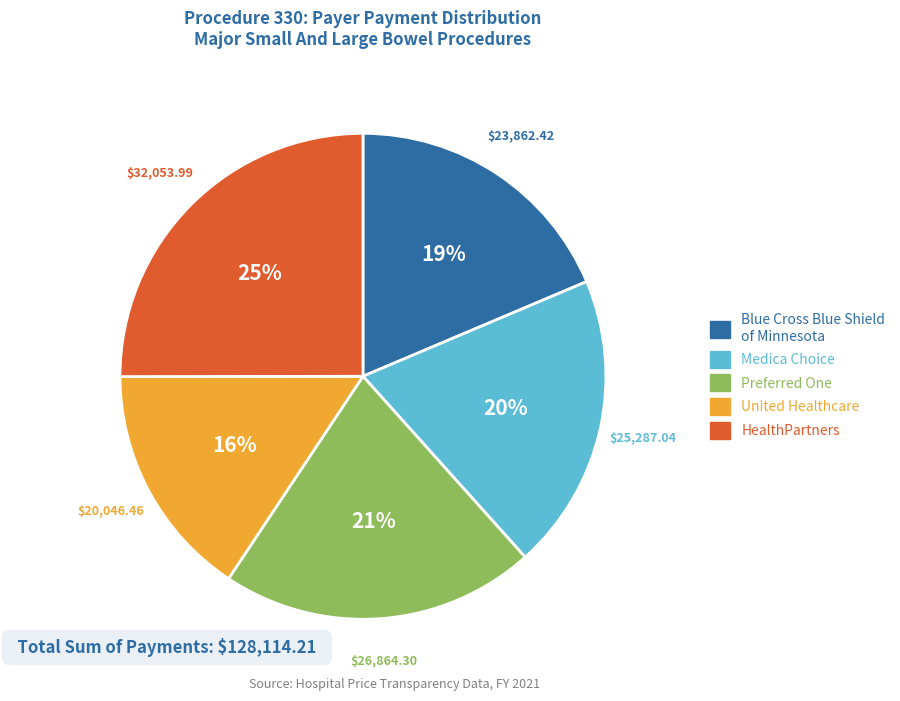

Is there any slice that represents more than half of the pie?

No